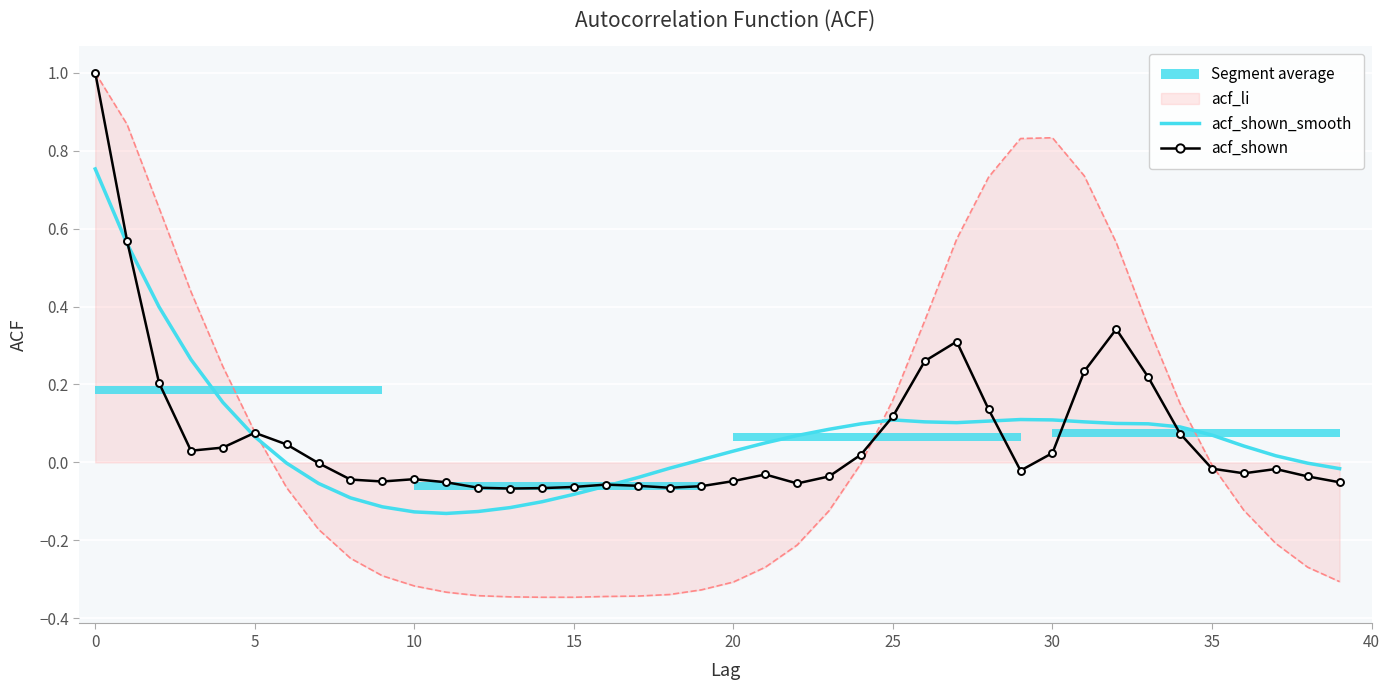

Is the value of acf_shown_smooth at 12 greater than the value of acf_shown at 0?

No